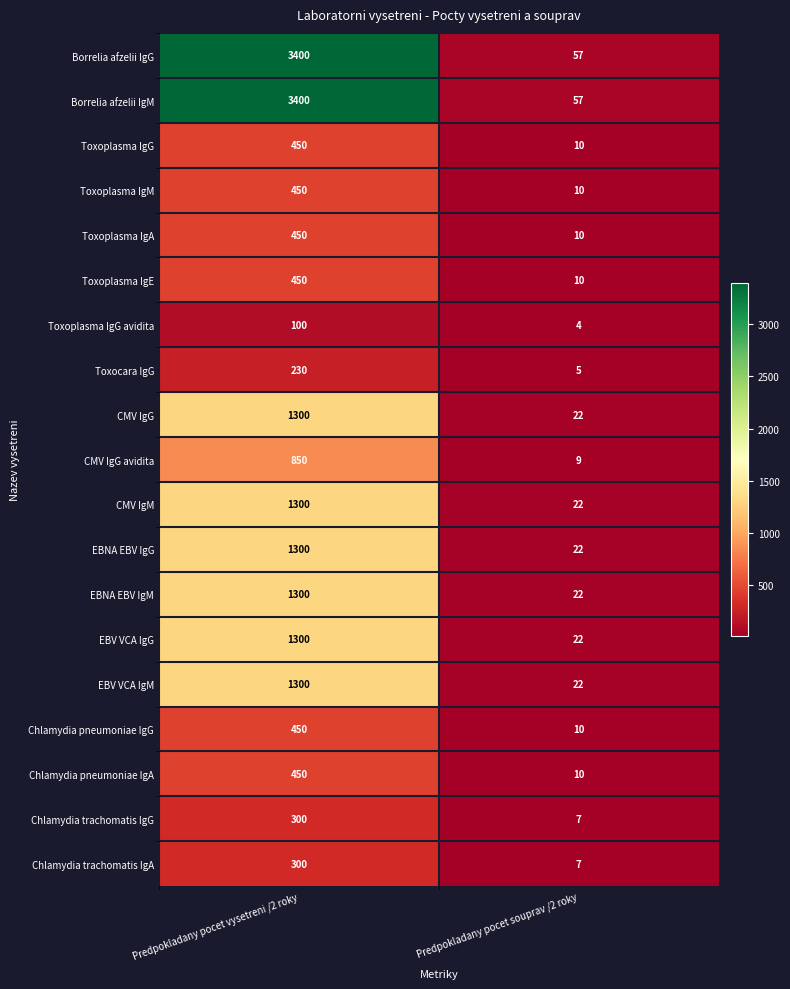

The Borrelia afzelii IgG series shows 57 at Predpokladany pocet souprav /2 roky. True or false?

True